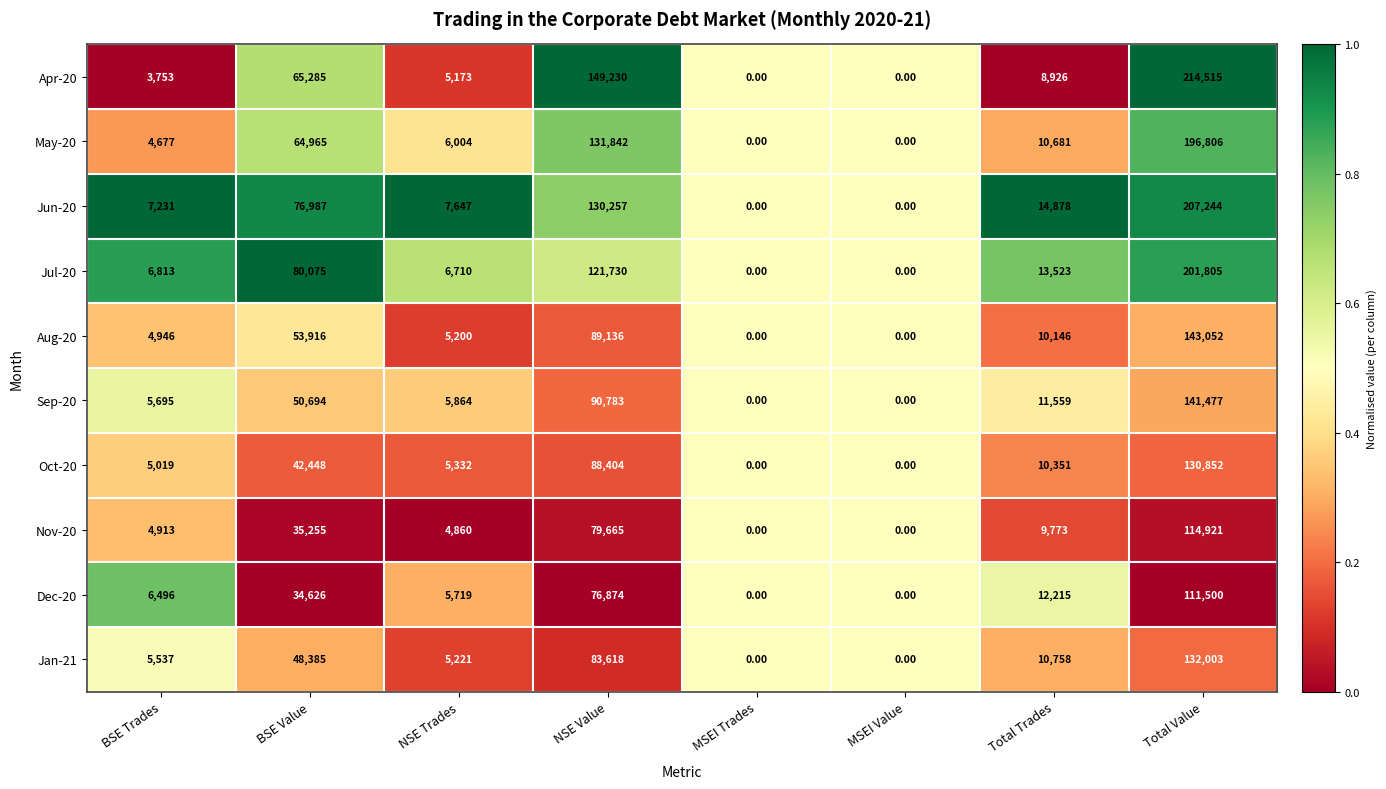

At which label does Oct-20 first exceed 10351?

BSE Value